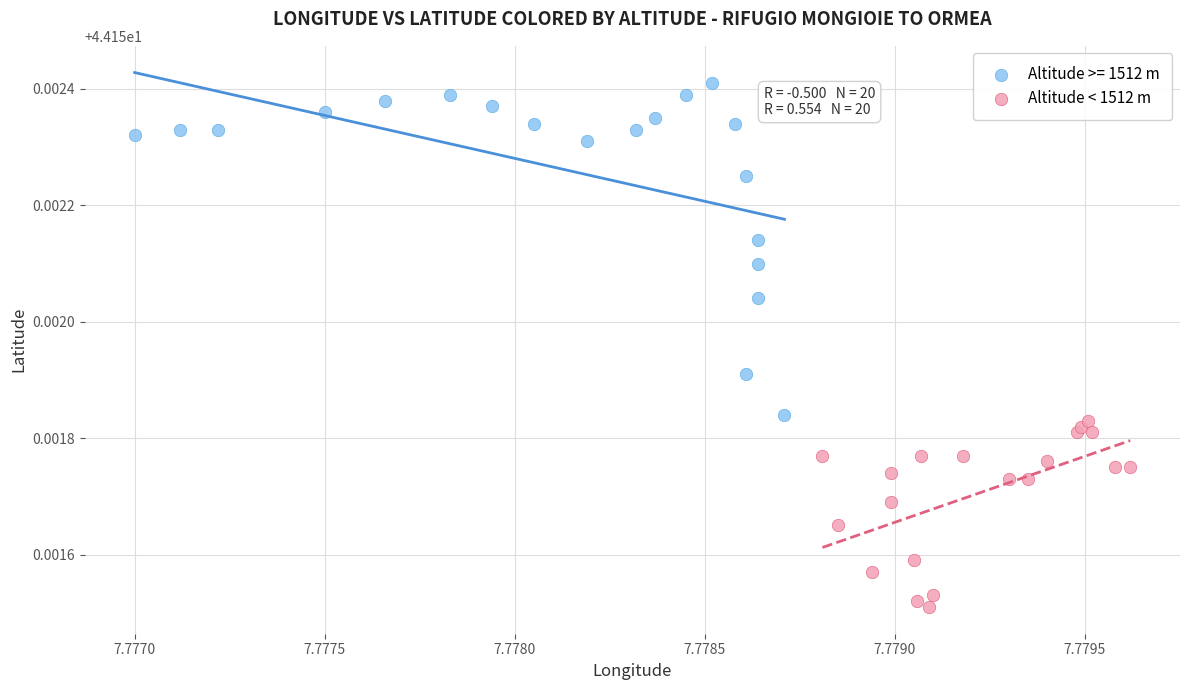

Which series reaches the maximum Y coordinate?

Altitude >= 1512 m